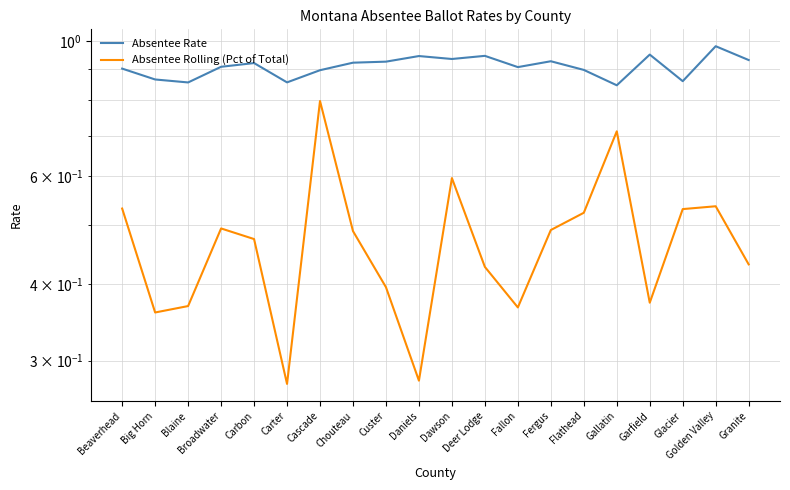

Rank the categories by Absentee Rolling (Pct of Total) value from lowest to highest.

Carter, Daniels, Big Horn, Fallon, Blaine, Garfield, Custer, Deer Lodge, Granite, Carbon, Chouteau, Fergus, Broadwater, Flathead, Glacier, Beaverhead, Golden Valley, Dawson, Gallatin, Cascade